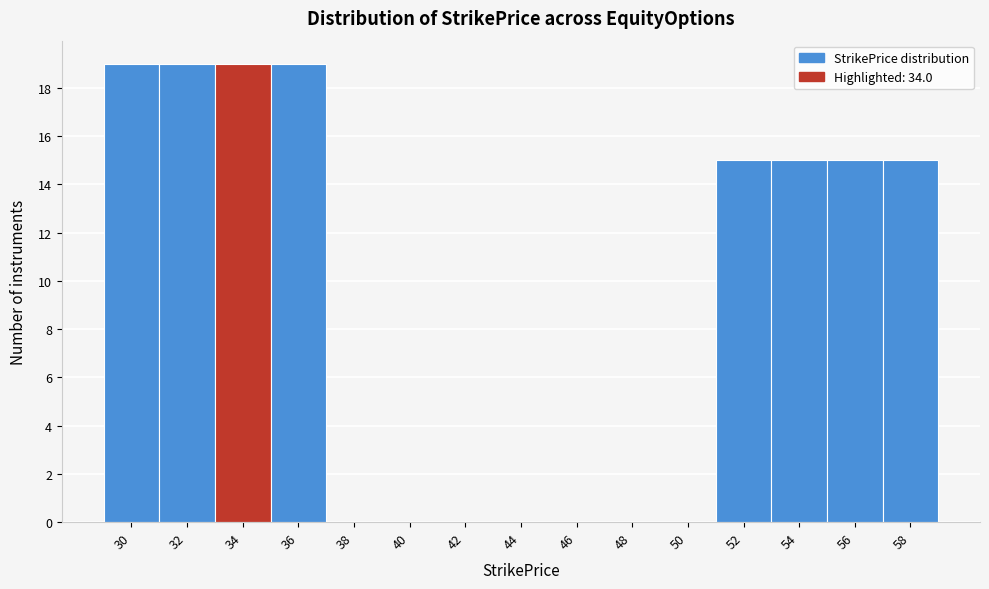

Reading left to right, what are all the values shown in this chart?

30=19	32=19	34=19	36=19	38=0	40=0	42=0	44=0	46=0	48=0	50=0	52=15	54=15	56=15	58=15